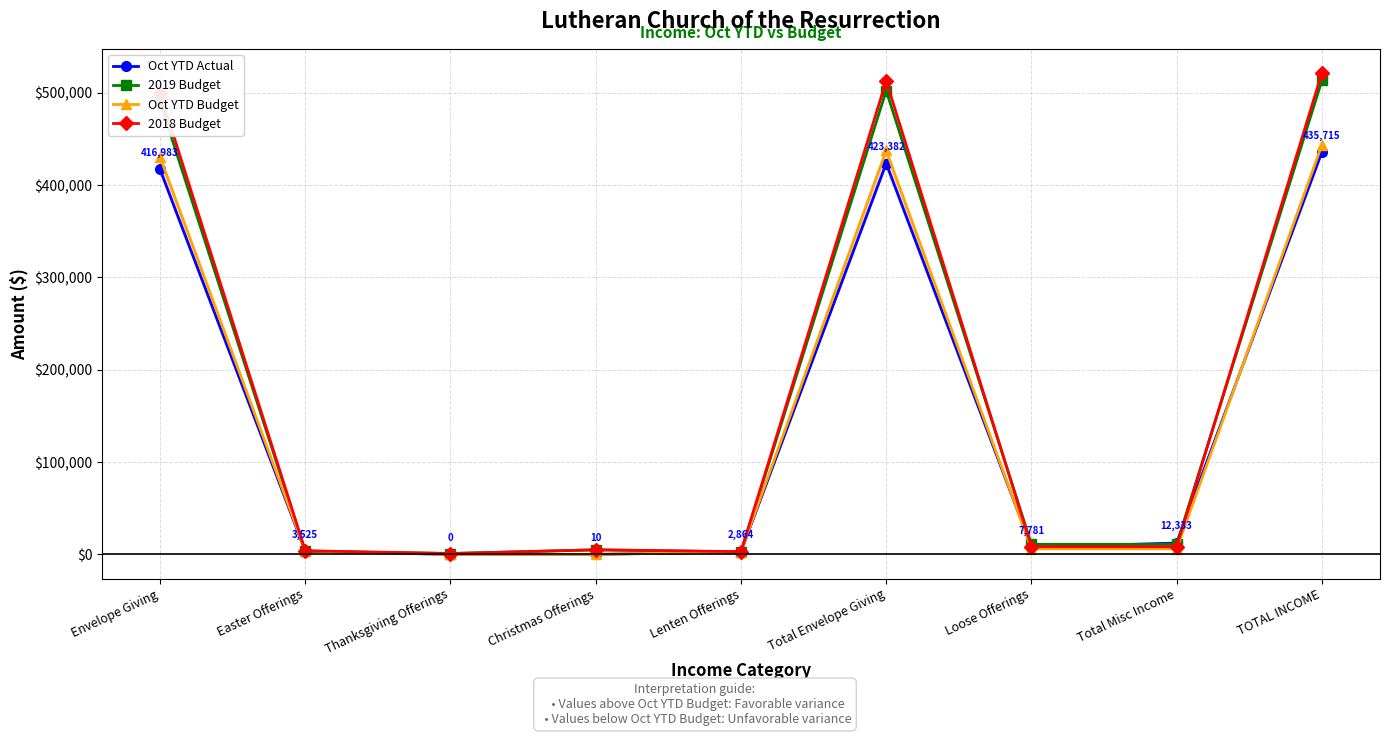

What is the label of the 3rd point from the right?

Loose Offerings